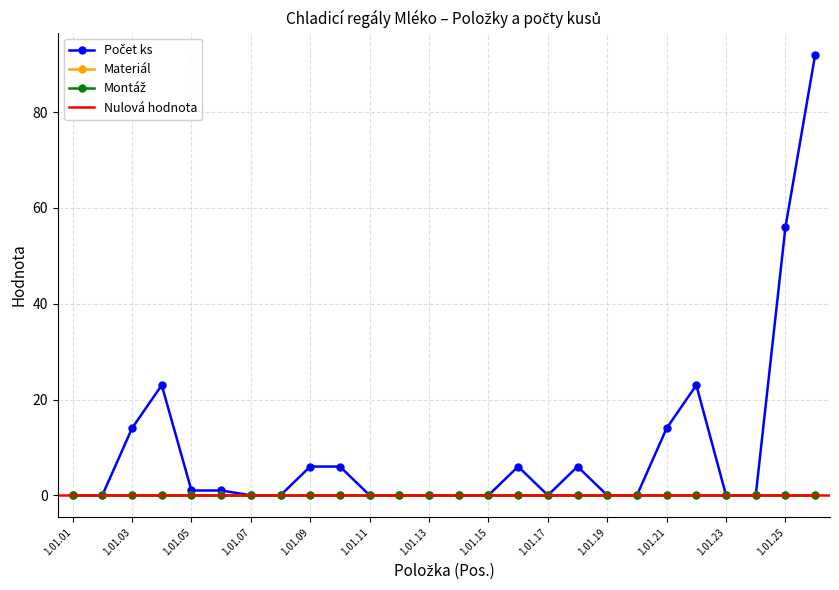

At which category does the chart reach its peak across all series?

1.01.26